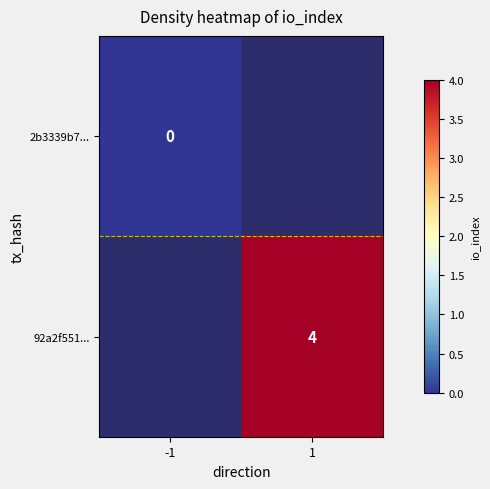

Which has a higher value, 1 or -1?

-1